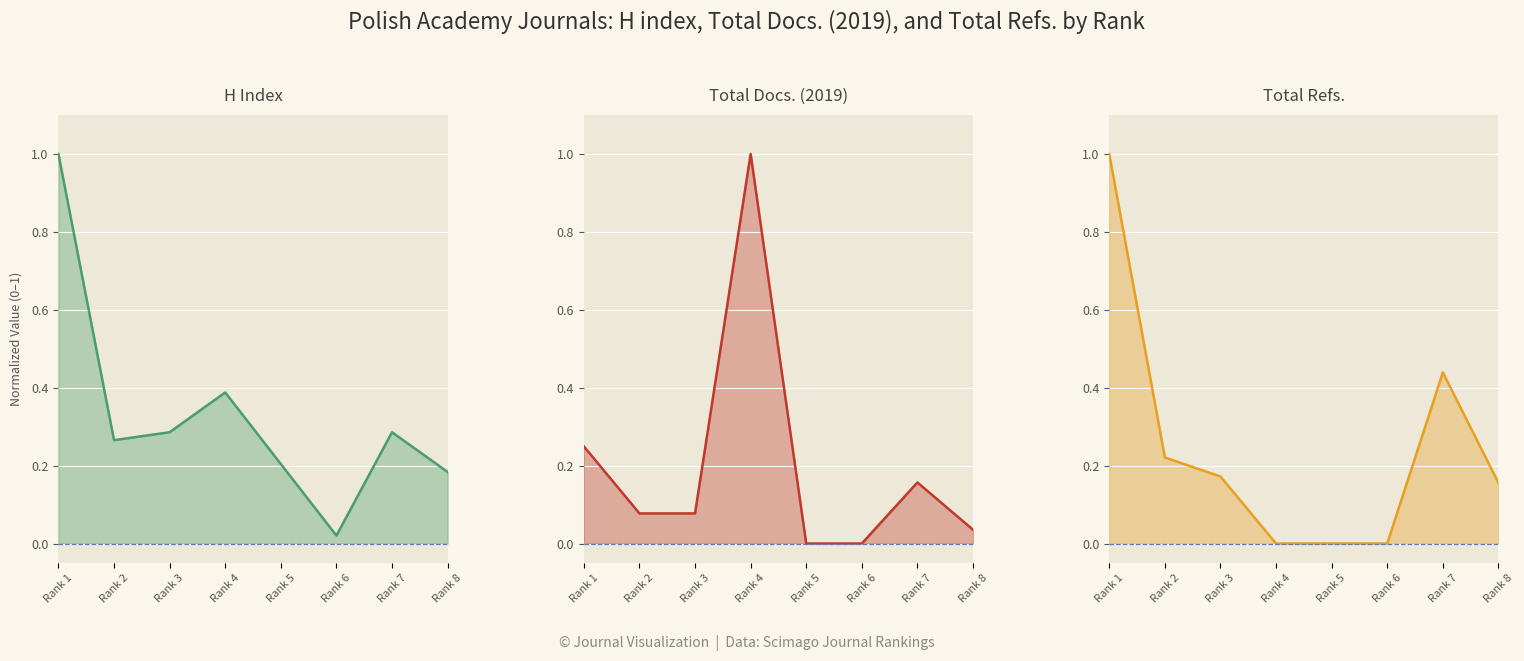

What is the difference between the maximum and second lowest values in the Total Refs. series?

1.0